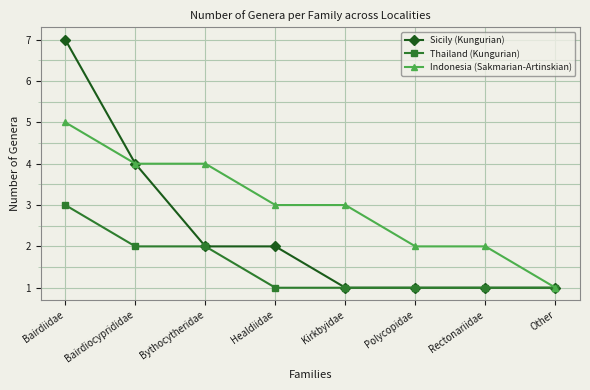

What is the difference between the second highest and second lowest values in the Sicily (Kungurian) series?

3